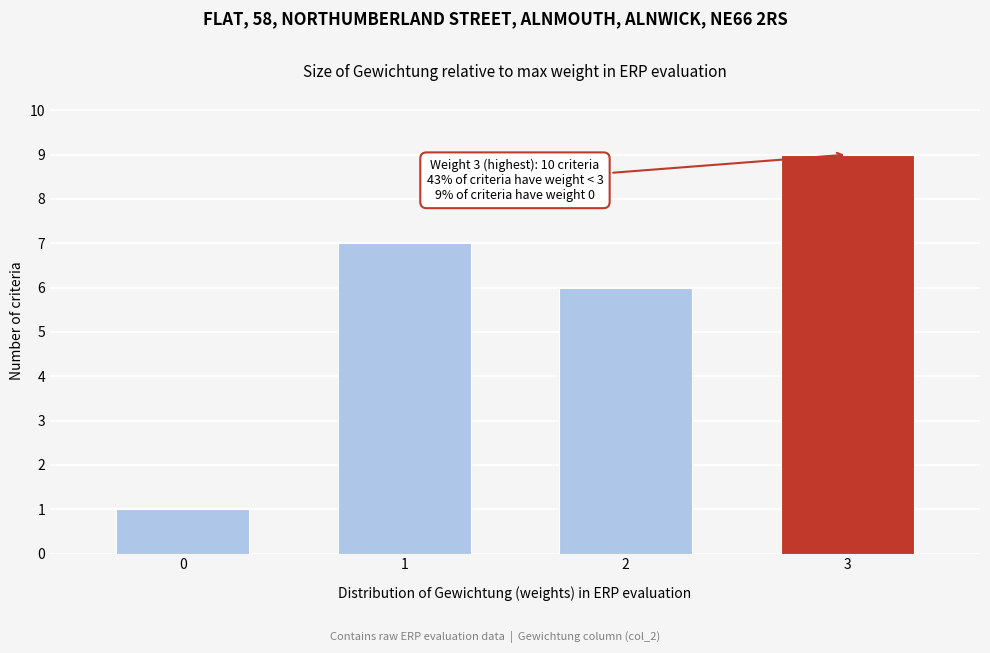

Reading left to right, what are all the values shown in this chart?

0=1	1=7	2=6	3=9